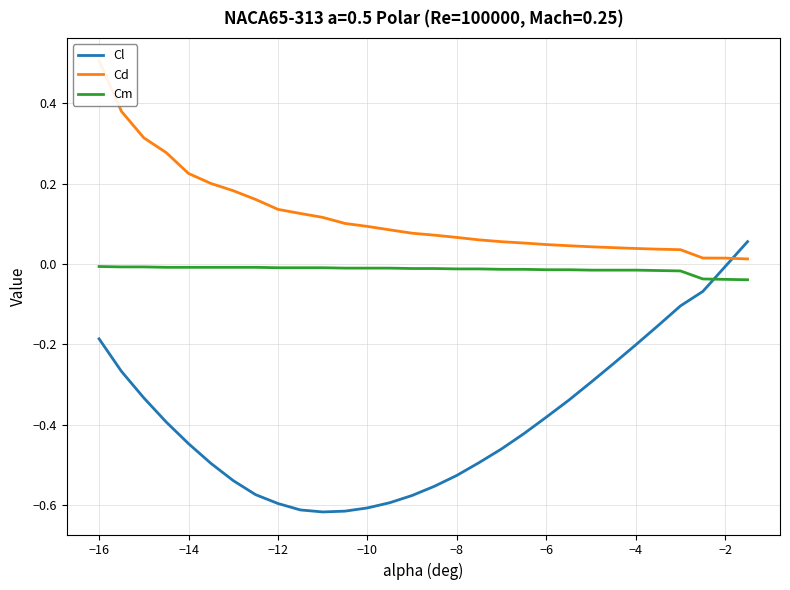

Is this an area chart (filled region under the line)?

No